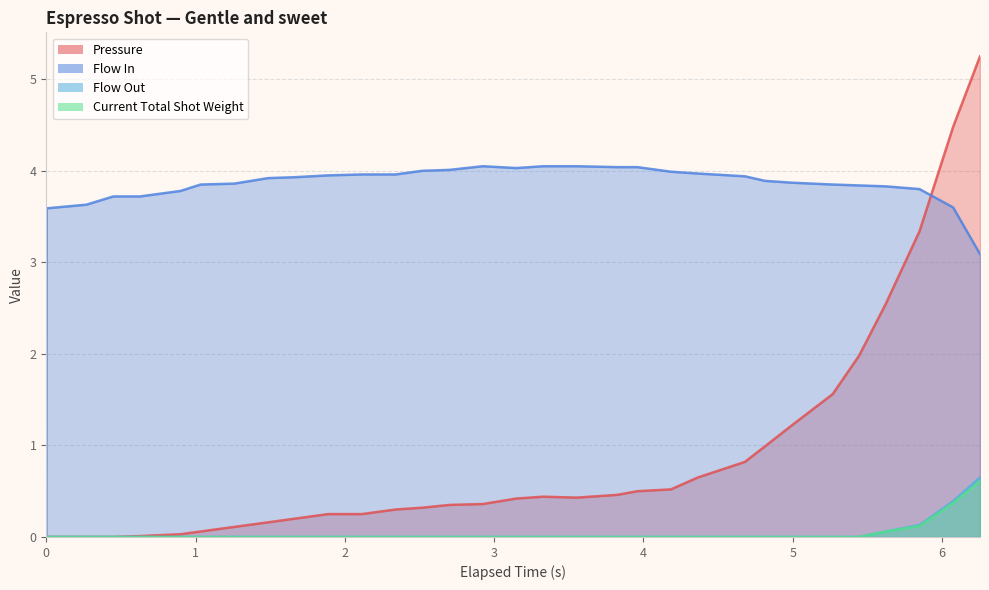

Reading left to right, extract all data points from this chart.

pressure: 0.0	0.0	0.0	0.0	0.0	0.0	0.1	0.1	0.2	0.2	0.2	0.2	0.3	0.3	0.3	0.4	0.4	0.4	0.4	0.5	0.5	0.5	0.7	0.8	1.0	1.2	1.6	2.0	2.5	3.3	4.5	5.2
flow_in: 0.0	3.6	3.6	3.7	3.7	3.8	3.9	3.9	3.9	3.9	4.0	4.0	4.0	4.0	4.0	4.0	4.0	4.0	4.0	4.0	4.0	4.0	4.0	3.9	3.9	3.9	3.9	3.8	3.8	3.8	3.6	3.1
flow_out: 0.0	0.0	0.0	0.0	0.0	0.0	0.0	0.0	0.0	0.0	0.0	0.0	0.0	0.0	0.0	0.0	0.0	0.0	0.0	0.0	0.0	0.0	0.0	0.0	0.0	0.0	0.0	0.0	0.1	0.1	0.4	0.7
current_total_shot_weight: 0.0	0.0	0.0	0.0	0.0	0.0	0.0	0.0	0.0	0.0	0.0	0.0	0.0	0.0	0.0	0.0	0.0	0.0	0.0	0.0	0.0	0.0	0.0	0.0	0.0	0.0	0.0	0.0	0.1	0.1	0.4	0.6